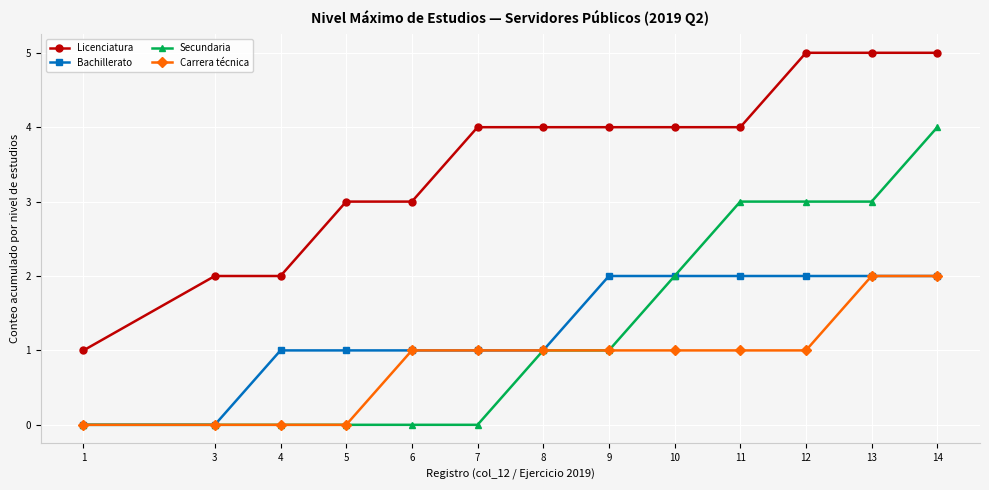

What is the difference between the highest and lowest values at 8?

3